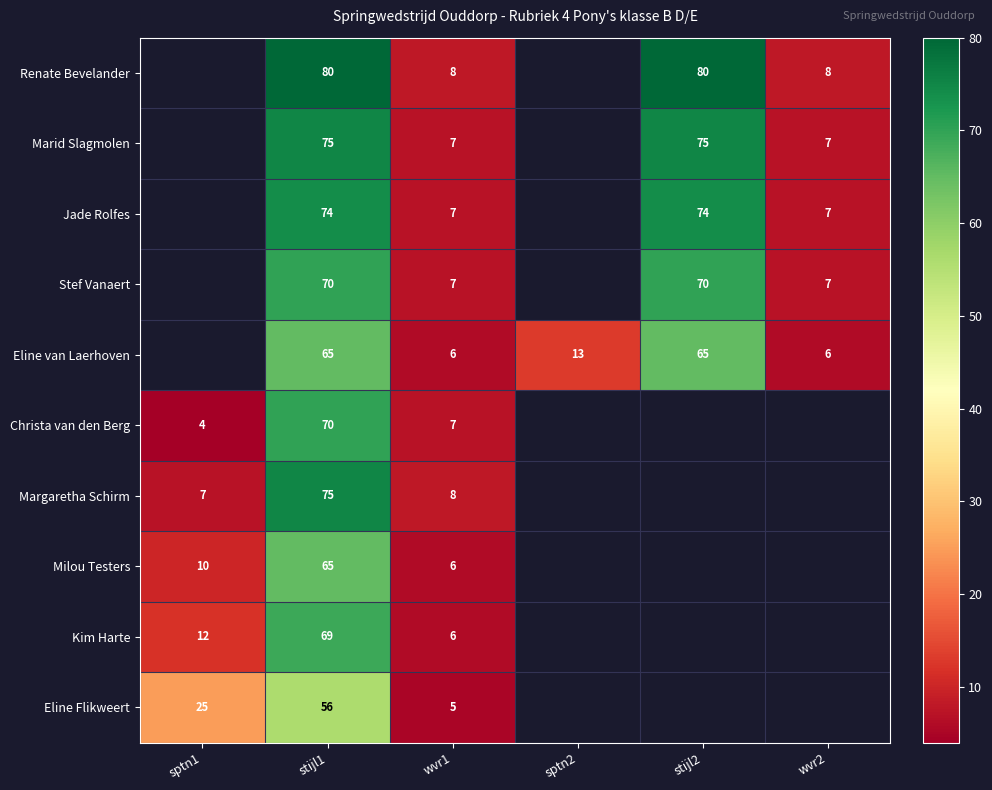

The value of Kim Harte at wvr1 is 11. True or false?

False